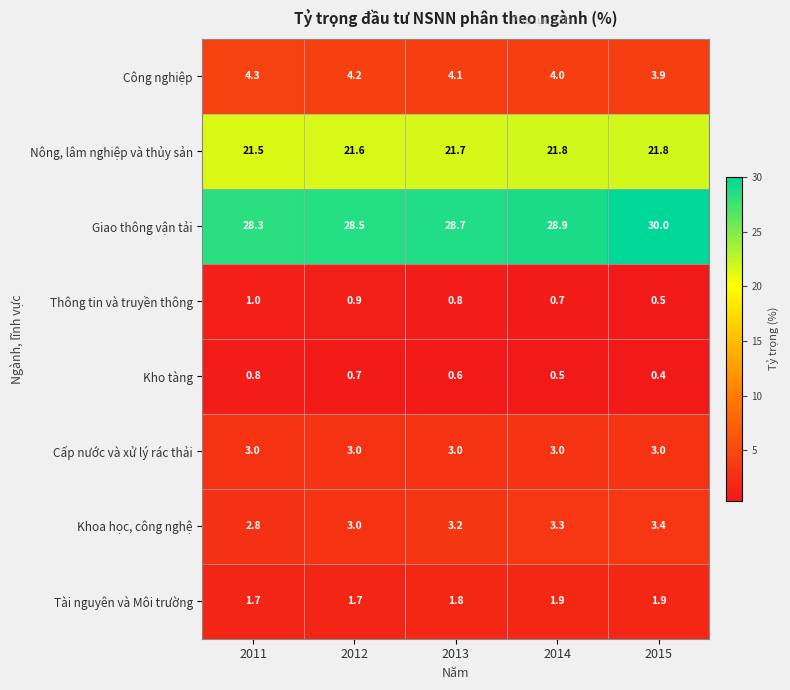

Which label corresponds to the largest value in the chart?

2015